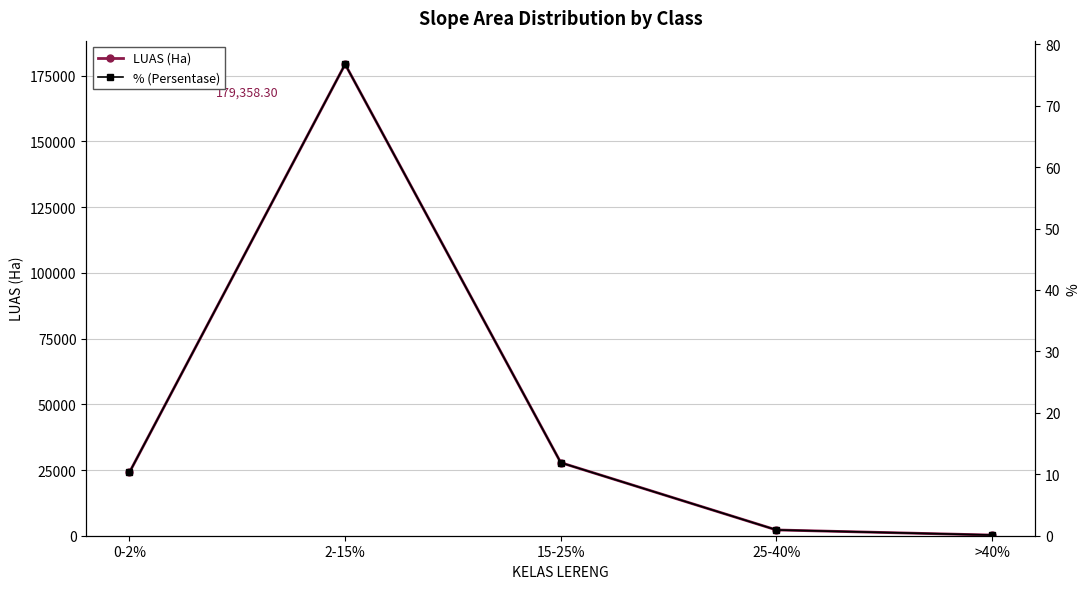

True or false: LUAS (Ha) and % (Persentase) cross at least once.

False